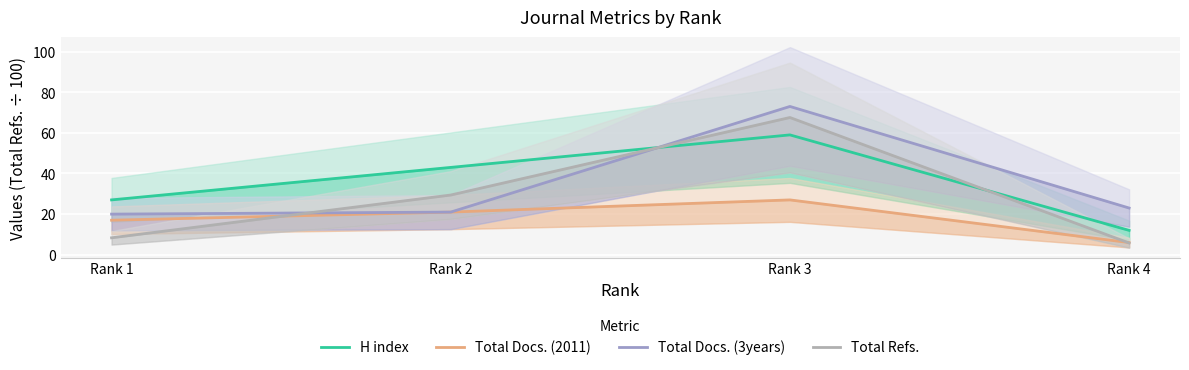

Reading left to right, extract all data points from this chart.

H index: 27.0	43.0	59.0	12.0
Total Docs. (2011): 17.0	21.0	27.0	6.0
Total Docs. (3years): 20.0	21.0	73.0	23.0
Total Refs.: 8.3	29.4	67.6	5.8